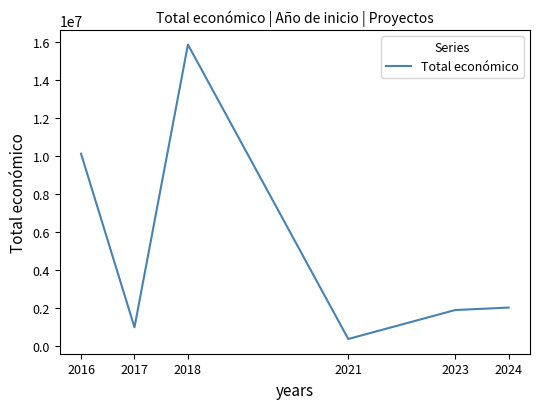

Reading right to left, list all the values displayed in this chart.

2024=2025342	2023=1895967	2021=373462	2018=15846561	2017=989973	2016=10112413